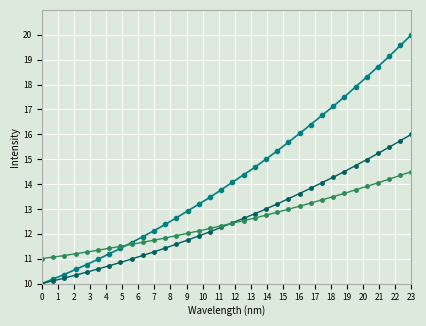

What is the maximum value shown in the chart?

20.0